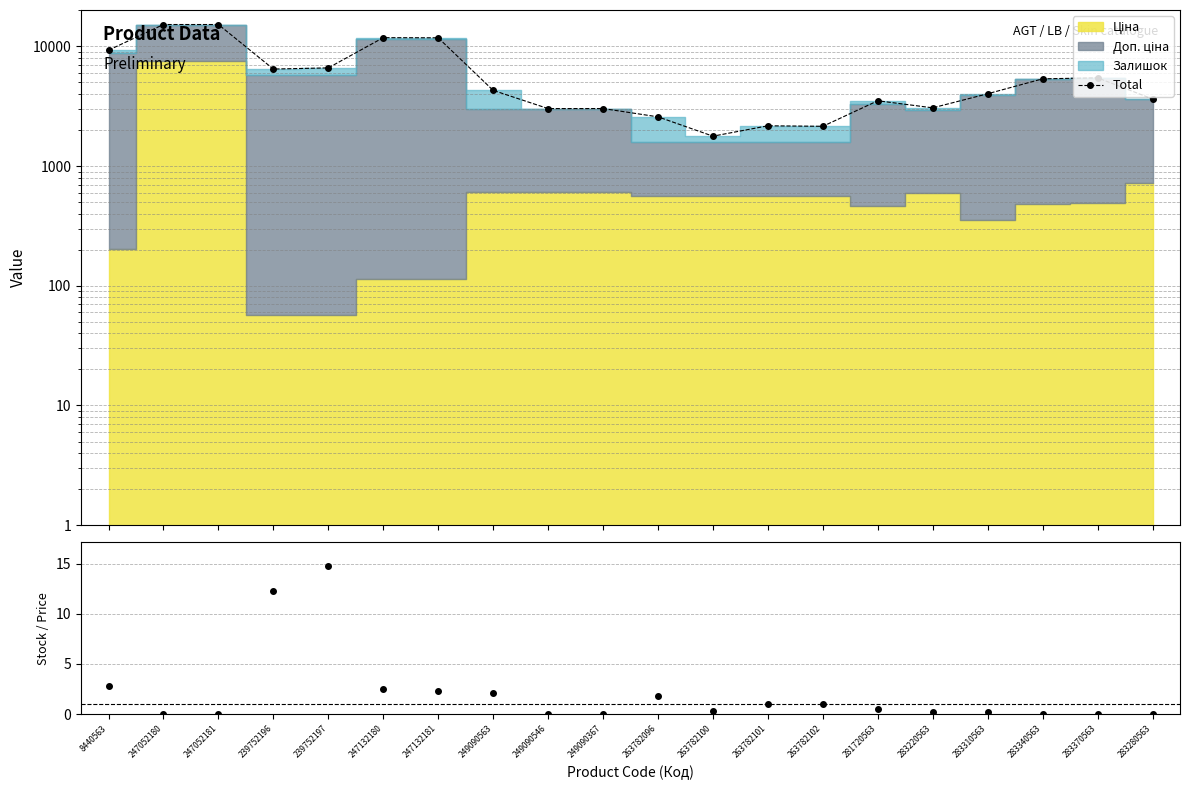

How many lines are shown in the chart?

2